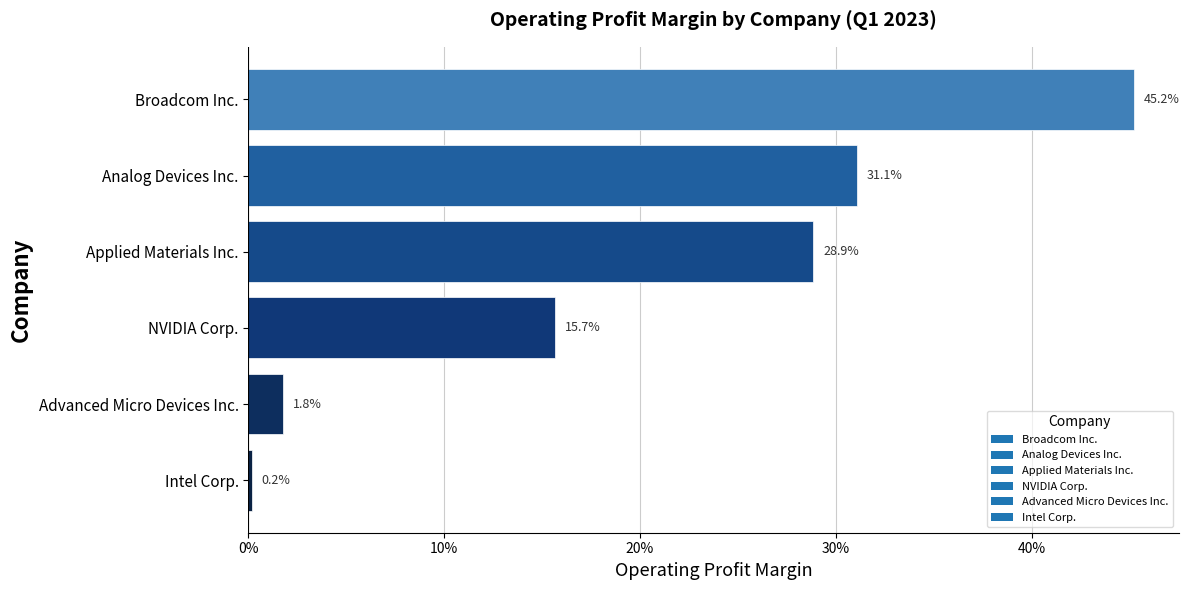

Does the chart contain any negative values?

No